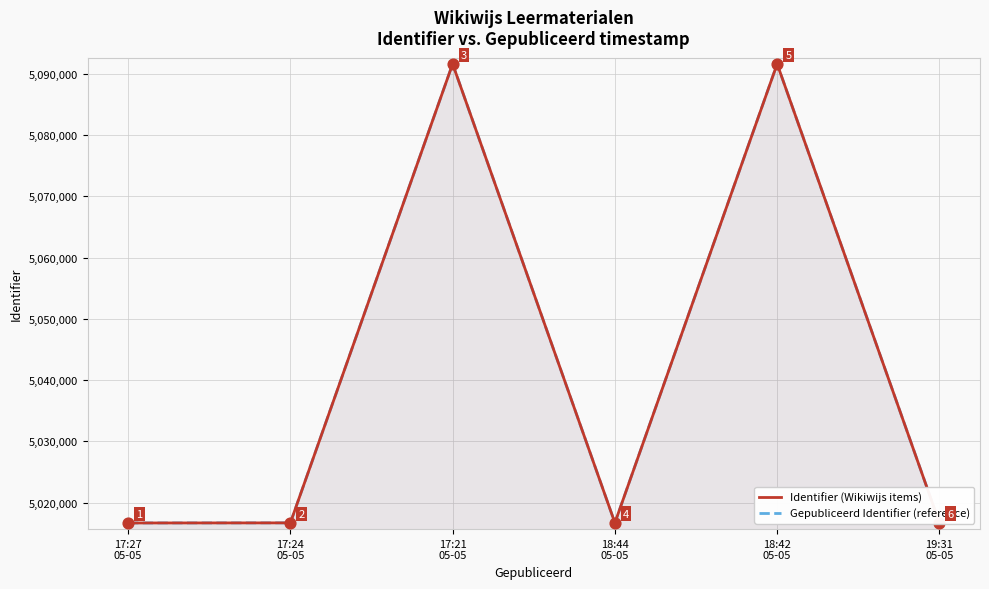

At which category is the sum across all series the highest?

18:42
05-05